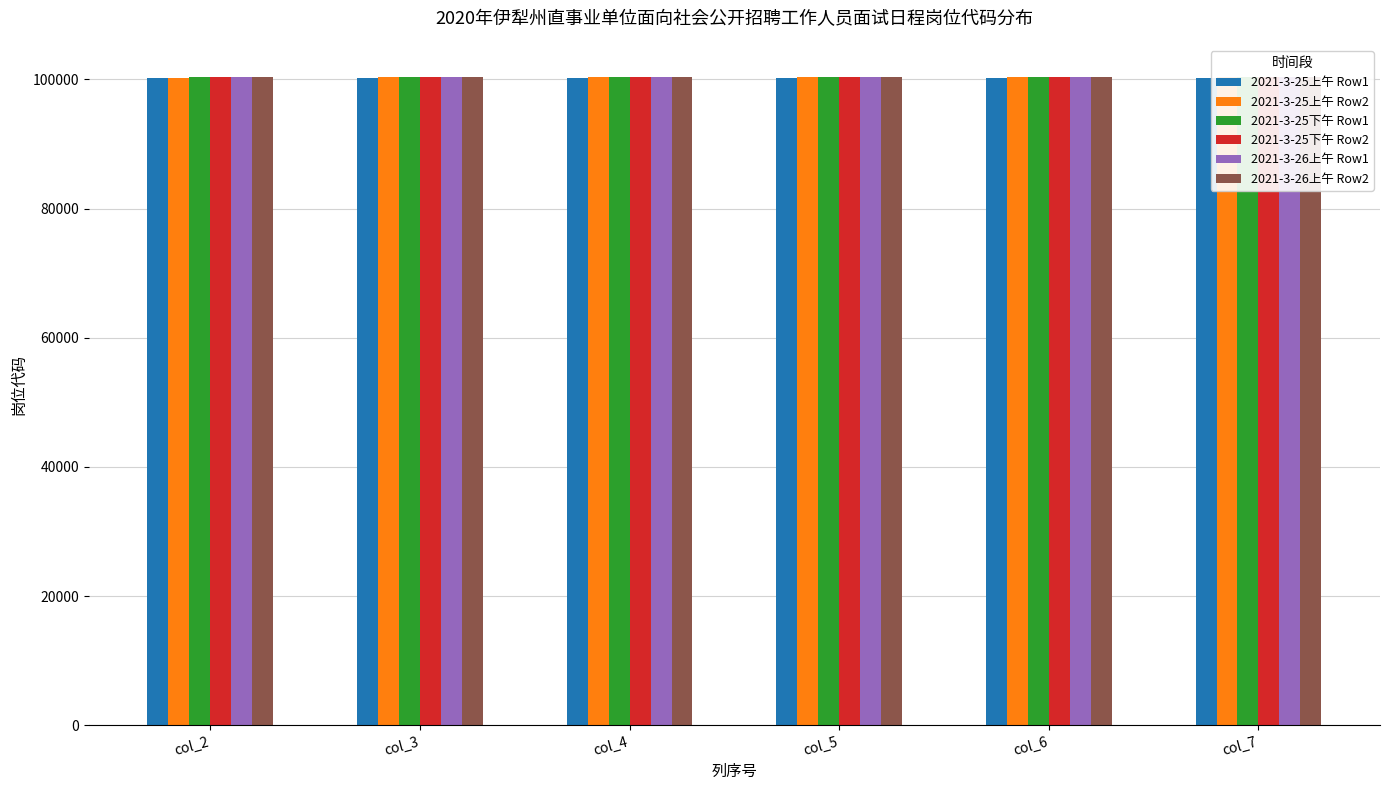

List the labels in order of 2021-3-25上午 Row2 value, largest first.

col_7, col_6, col_5, col_4, col_3, col_2